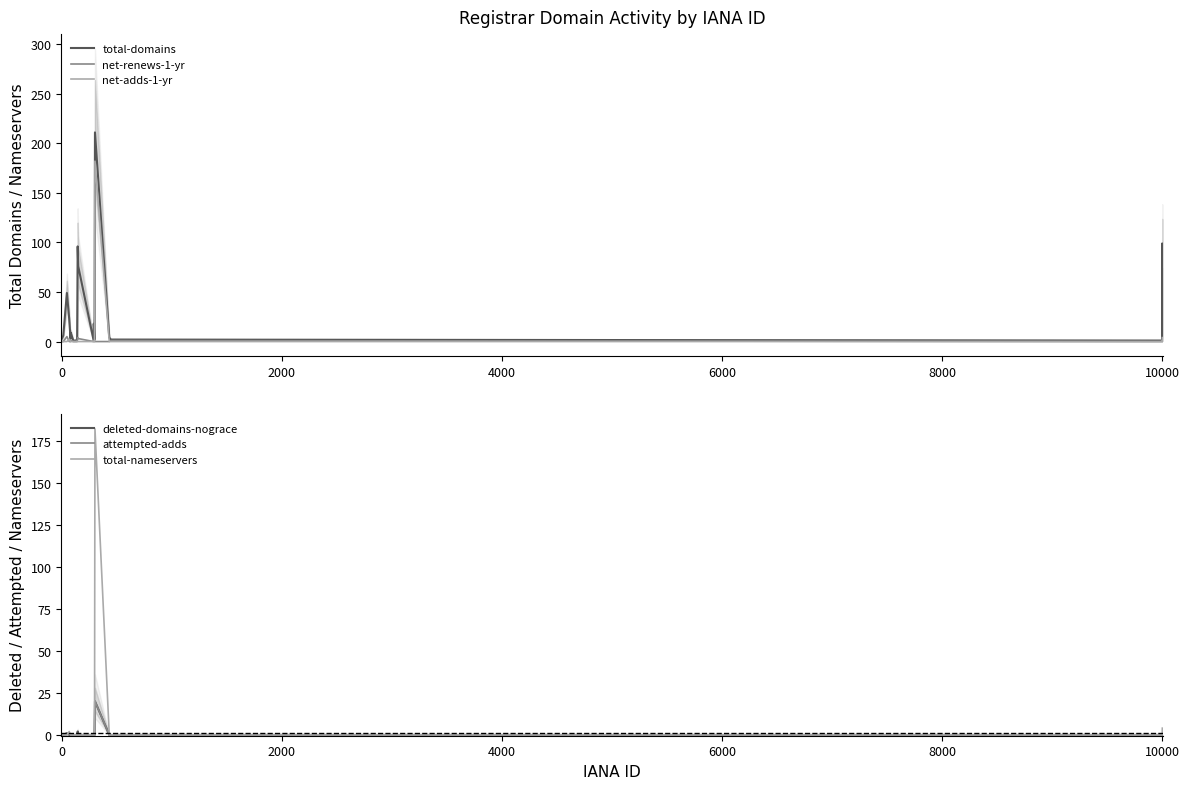

What is the value of the total-domains point at the 2nd from the left?

6